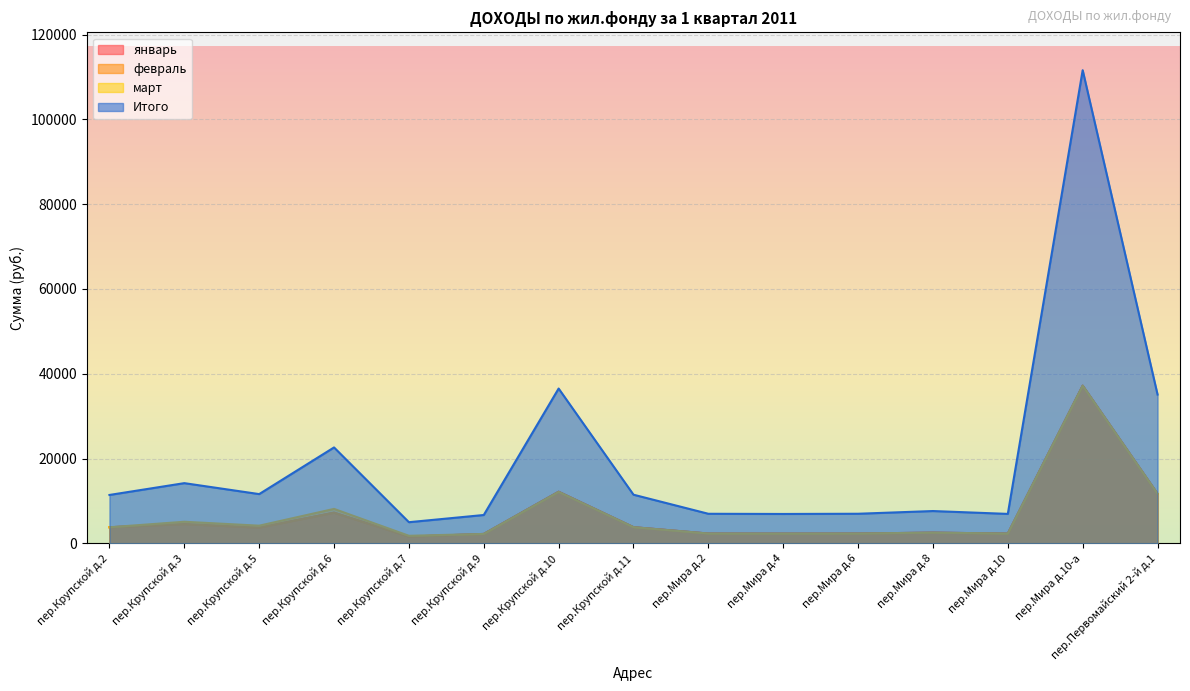

What is the highest value of the Итого series?

111589.6